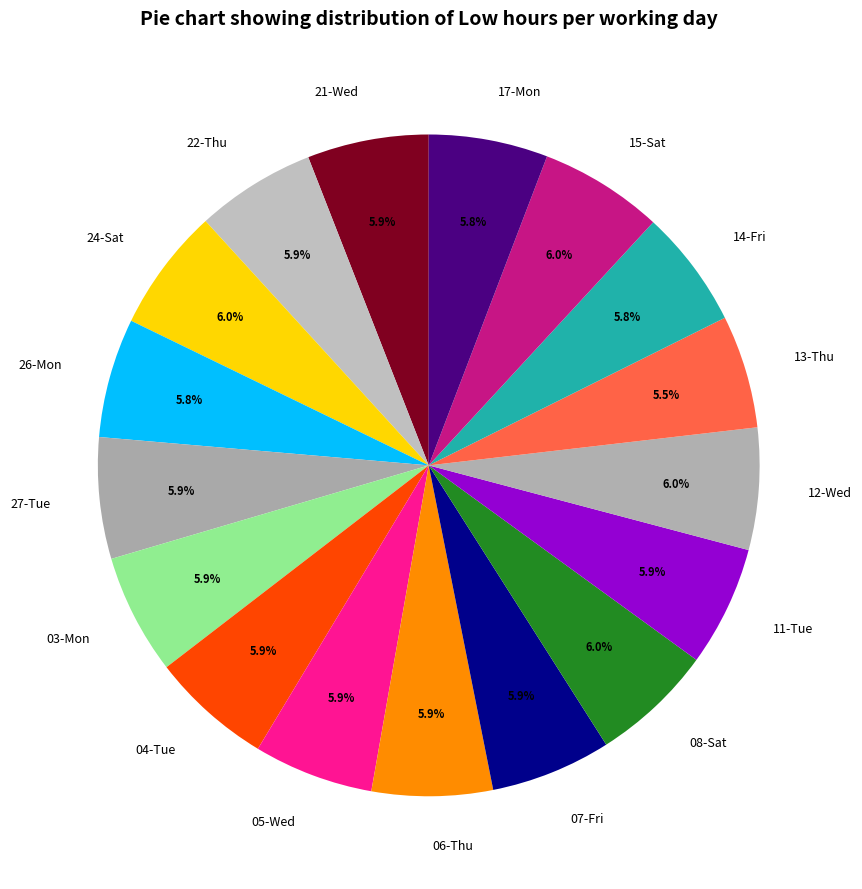

What is the ratio of the value at 15-Sat to the value at 04-Tue?

1.0